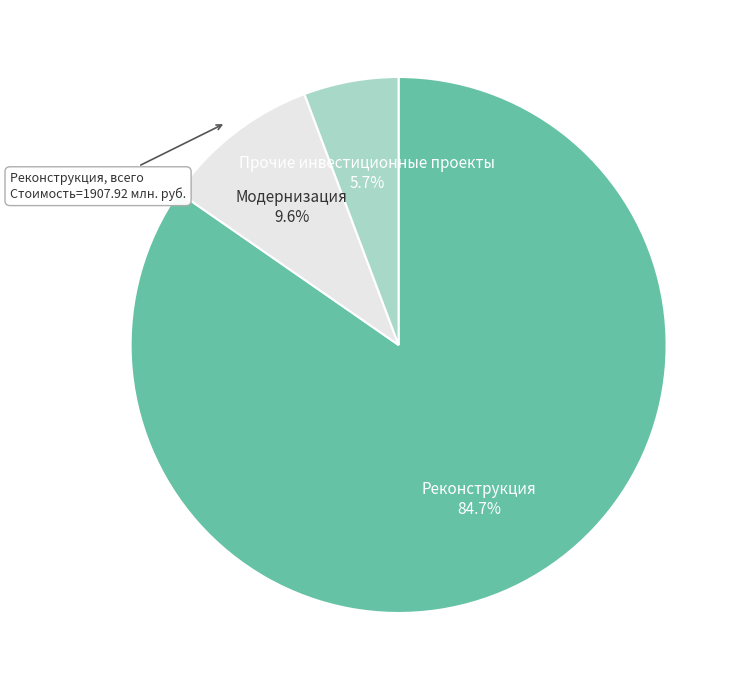

Which slice is the largest?

Реконструкция